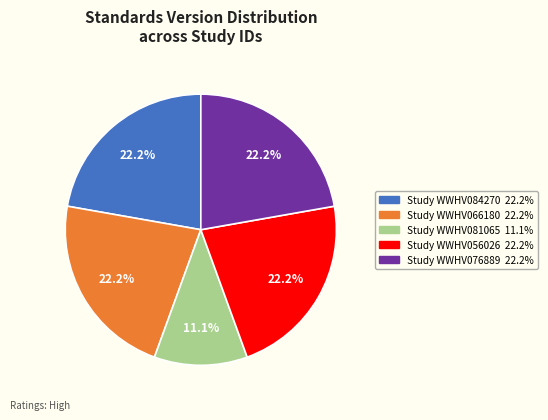

Does any single category account for the majority?

No